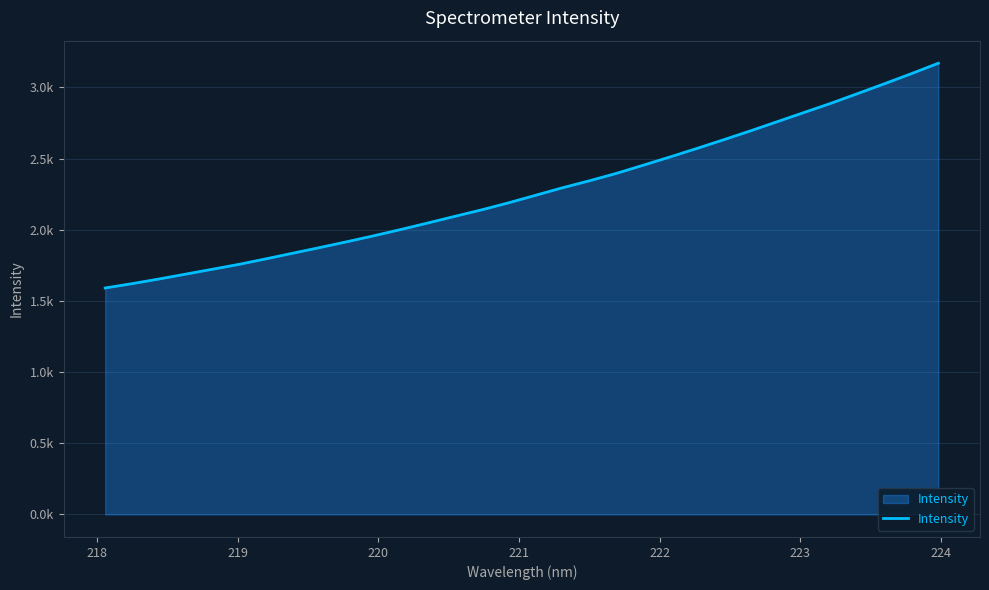

Does the chart display data point markers on the line(s)?

No